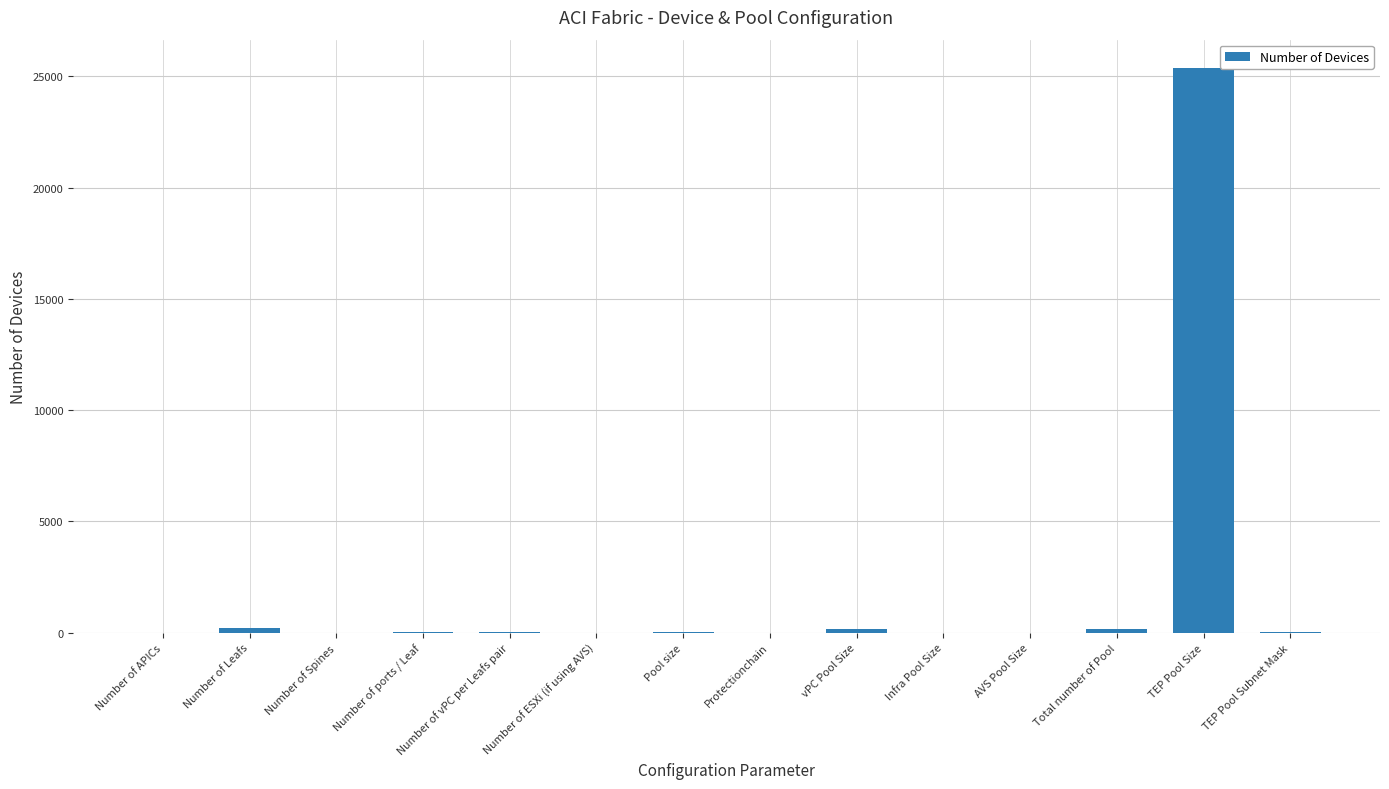

True or false: the data shows 9222 at AVS Pool Size.

False